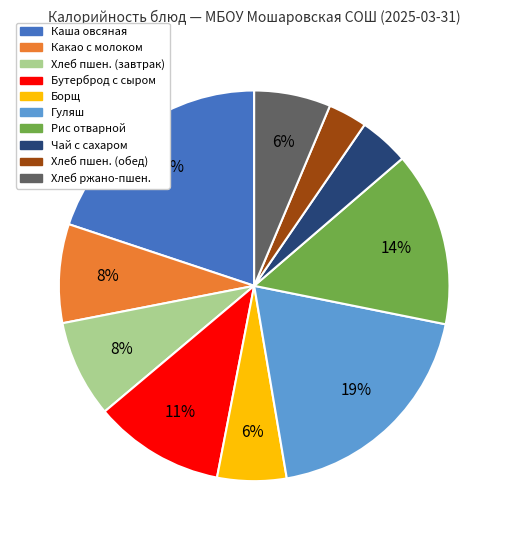

How many slices are in this pie chart?

10